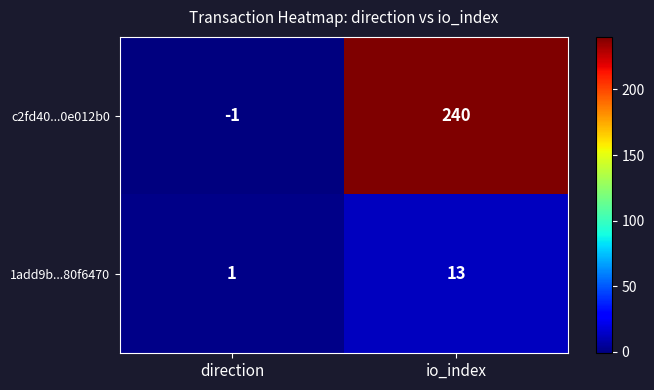

Reading left to right, extract all data points from this chart.

c2fd40...0e012b0: direction=-1	io_index=240
1add9b...80f6470: direction=1	io_index=13